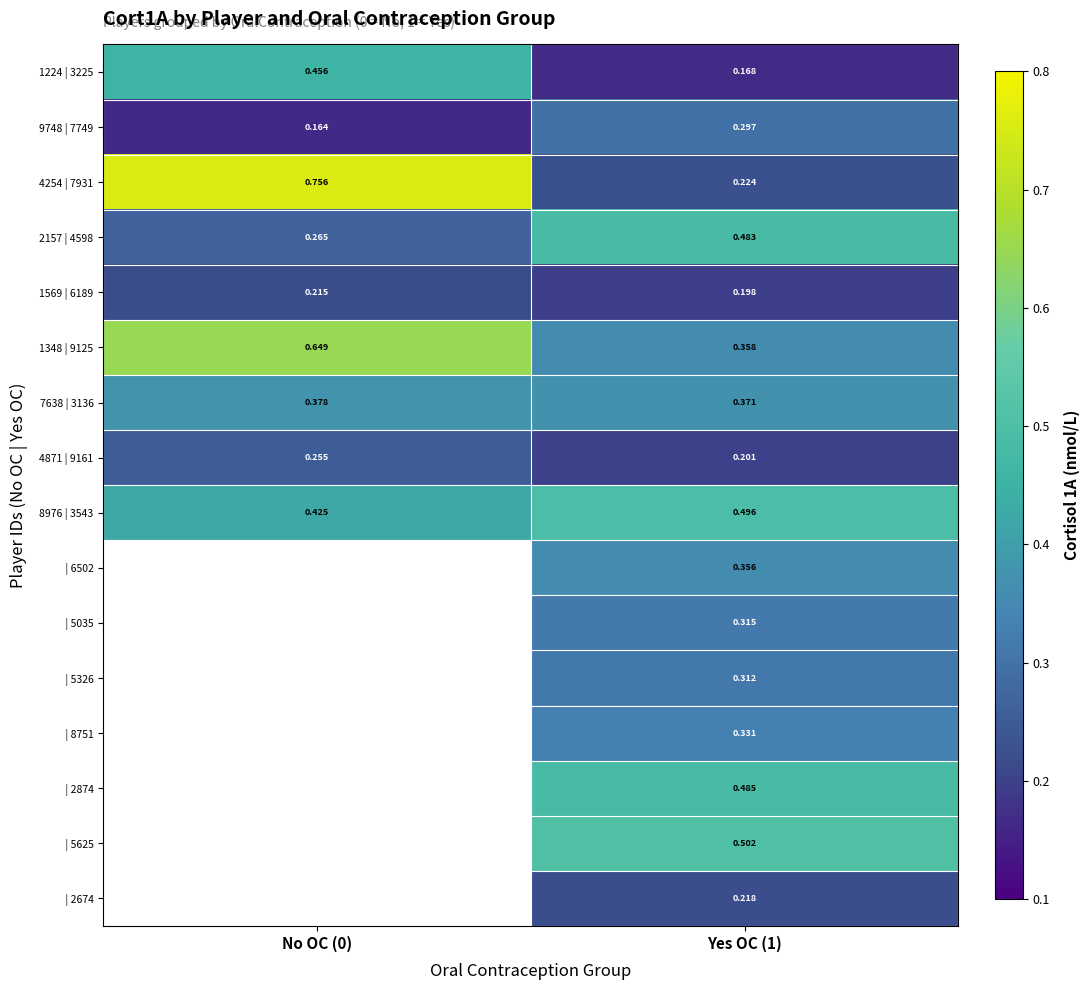

What is the average value of the 4871 | 9161 series?

0.2